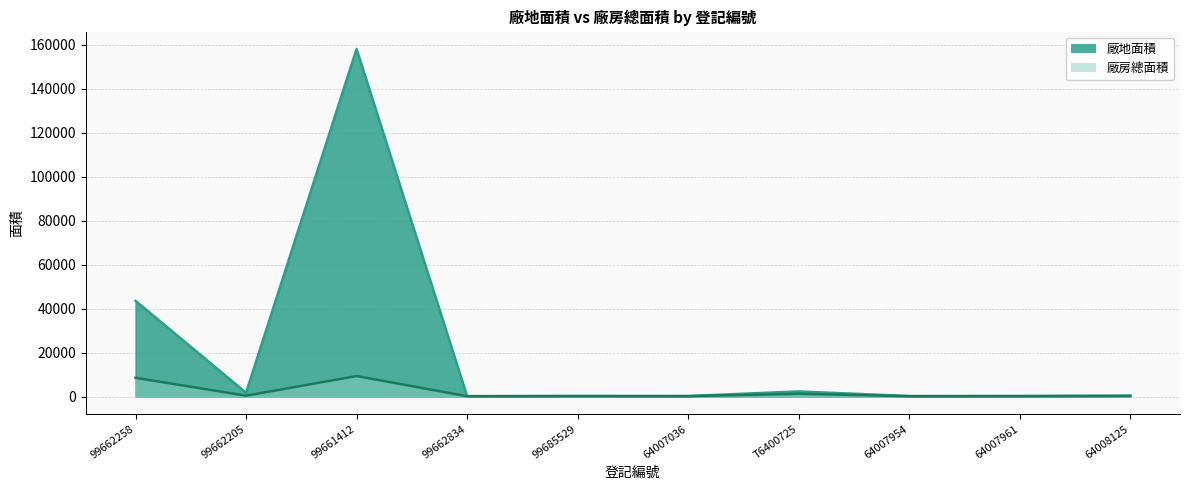

True or false: 廠房總面積 and 廠地面積 cross at least once.

False